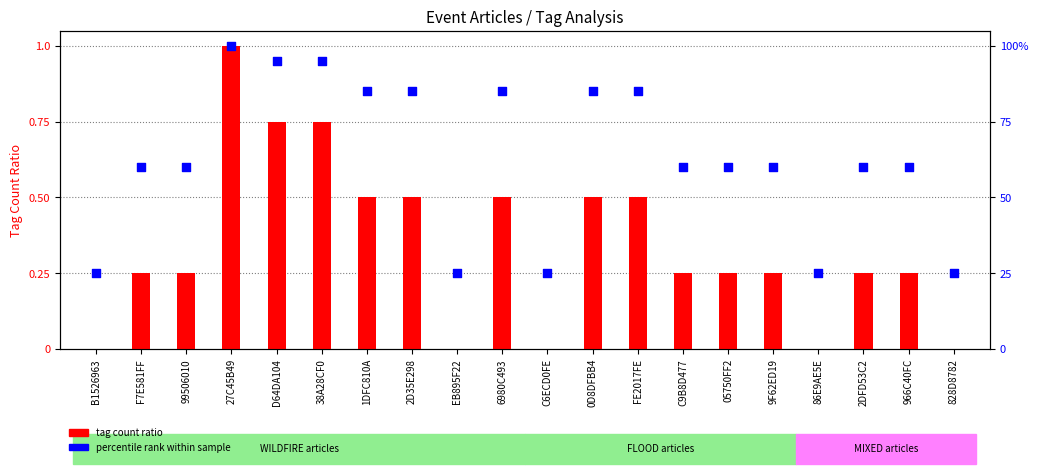

Which series has the largest total across all categories?

percentile rank